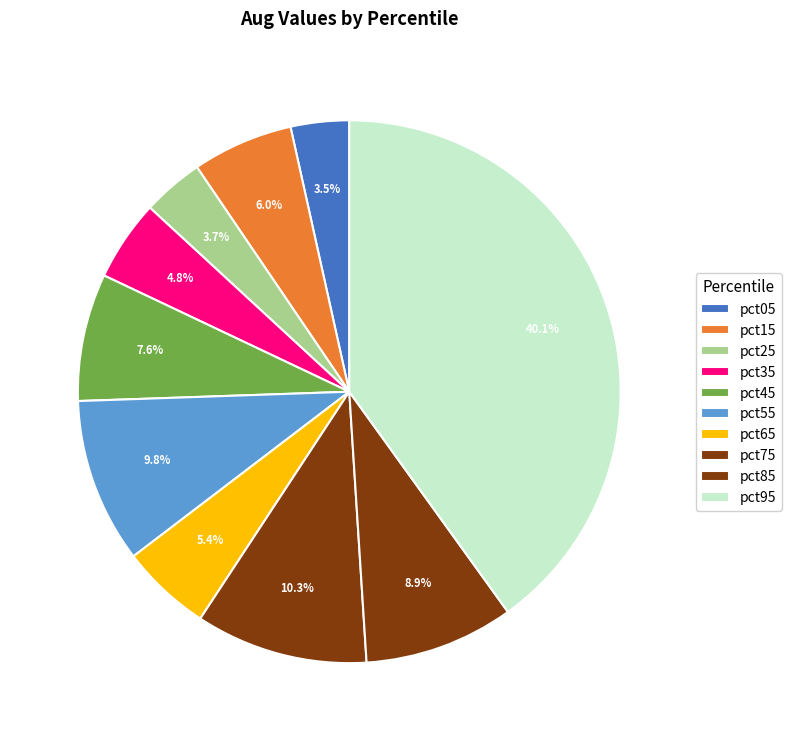

To the nearest percent, what is the difference between the largest and smallest slice percentages?

37%